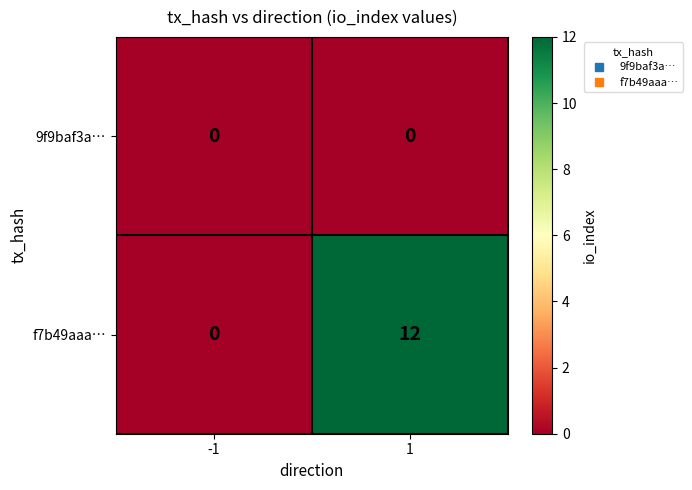

Reading left to right, list all the values displayed in this chart.

9f9baf3a…: -1=0	1=0
f7b49aaa…: -1=0	1=12